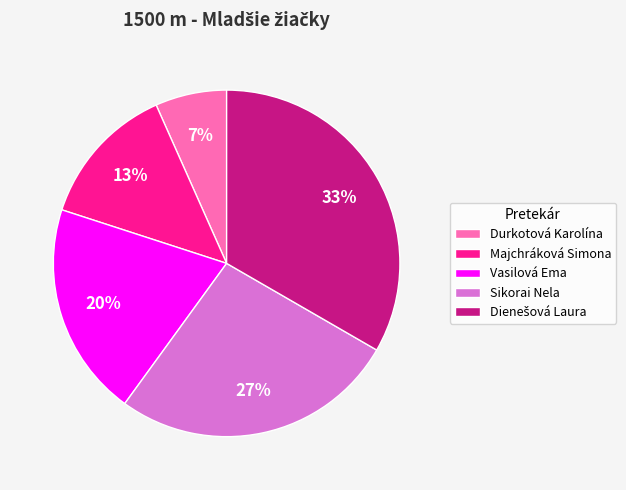

Between Sikorai Nela and Majchráková Simona, which is larger?

Sikorai Nela